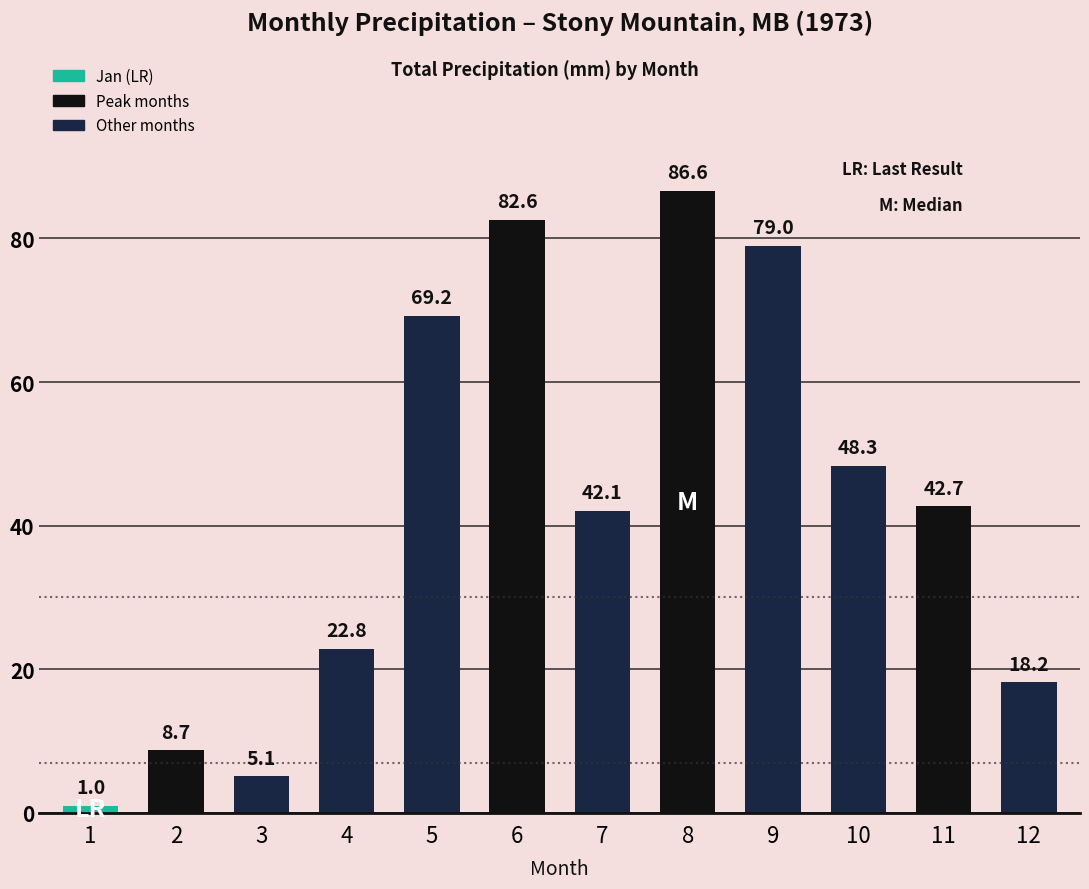

How many bars are there in total?

12